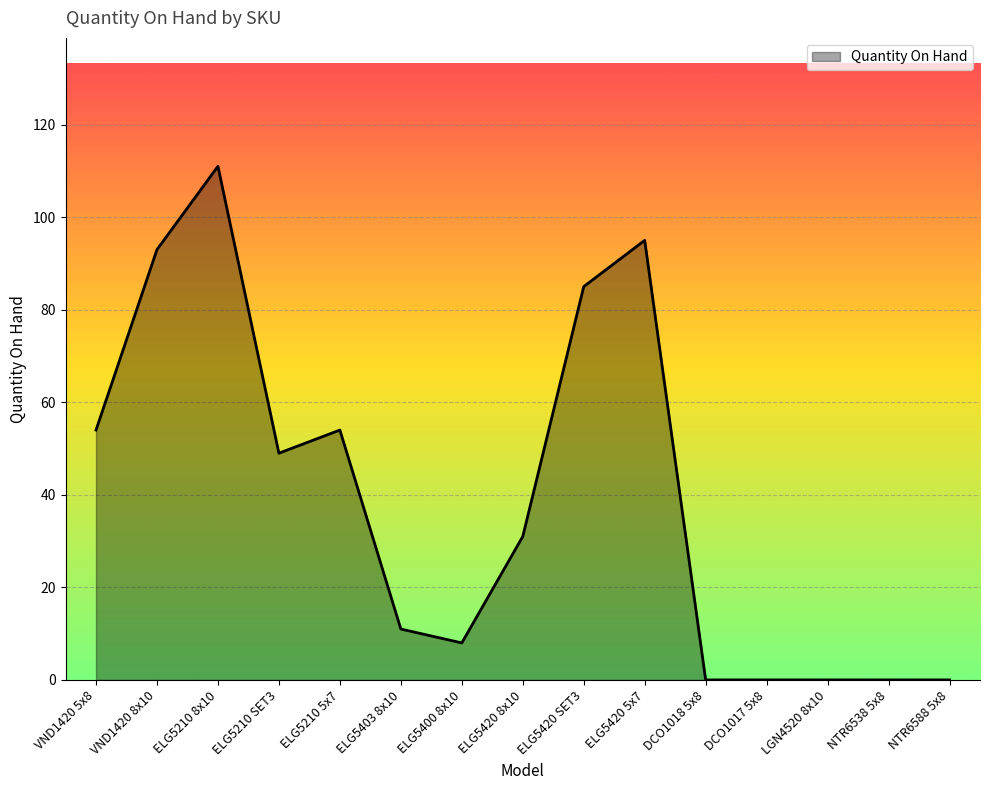

What is the sum of all values?

591